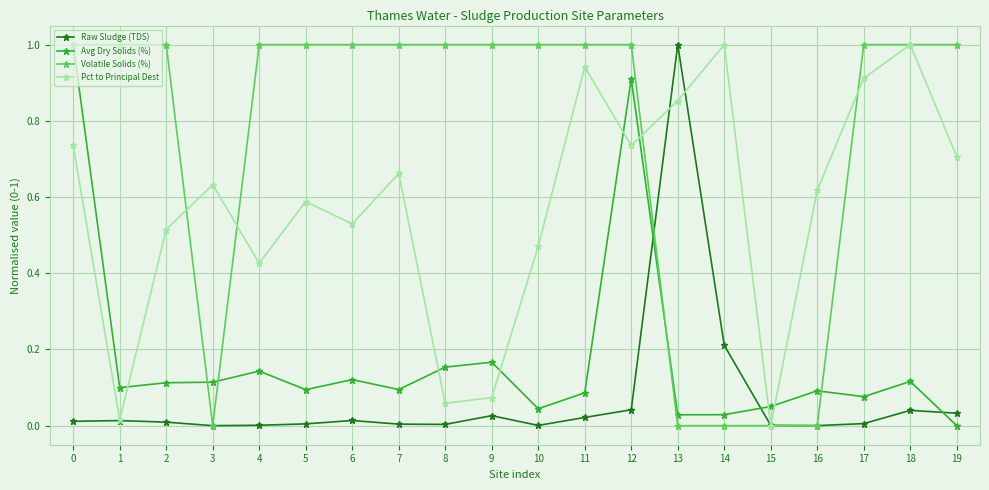

What are all the series names shown in the legend?

Raw Sludge (TDS), Avg Dry Solids (%), Volatile Solids (%), Pct to Principal Dest